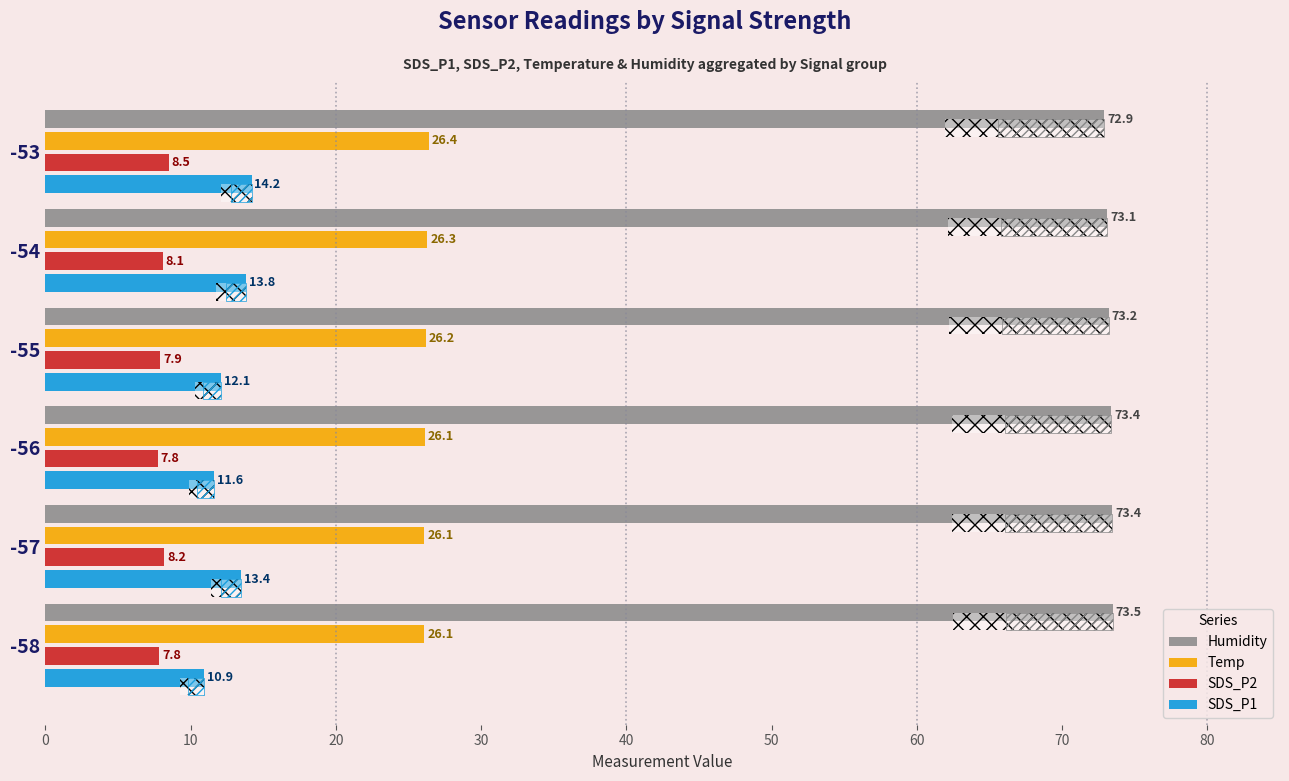

Which series has the largest total across all categories?

Humidity